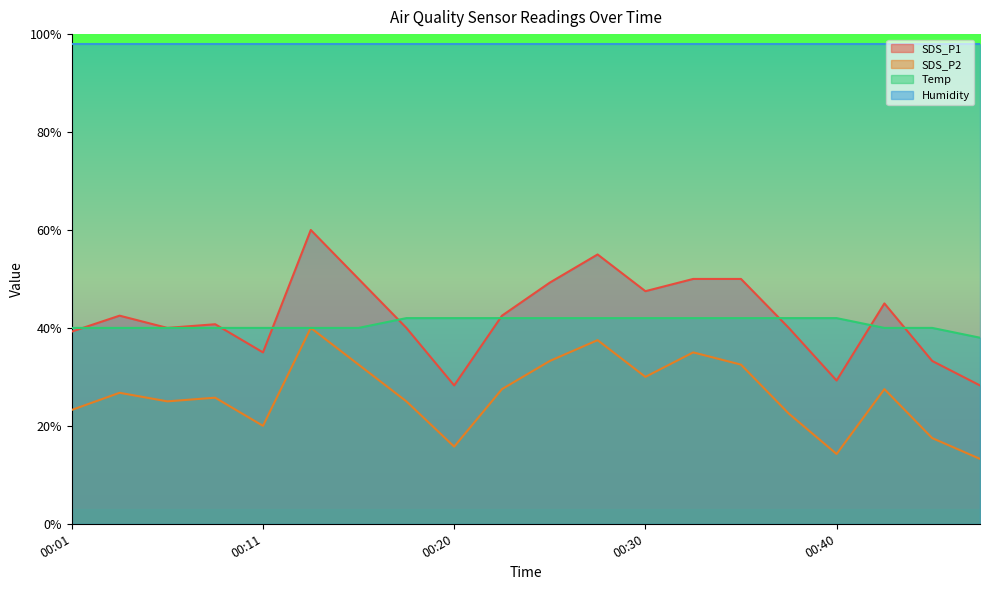

True or false: Humidity and Temp intersect in this chart.

False